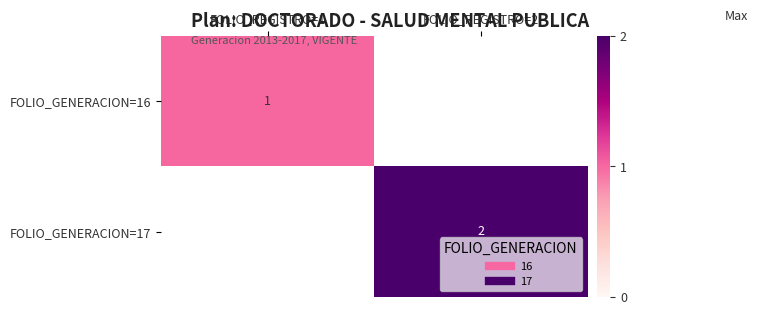

True or false: FOLIO_GENERACION=16 has a value of 0 at FOLIO_REGISTRO=2.

True